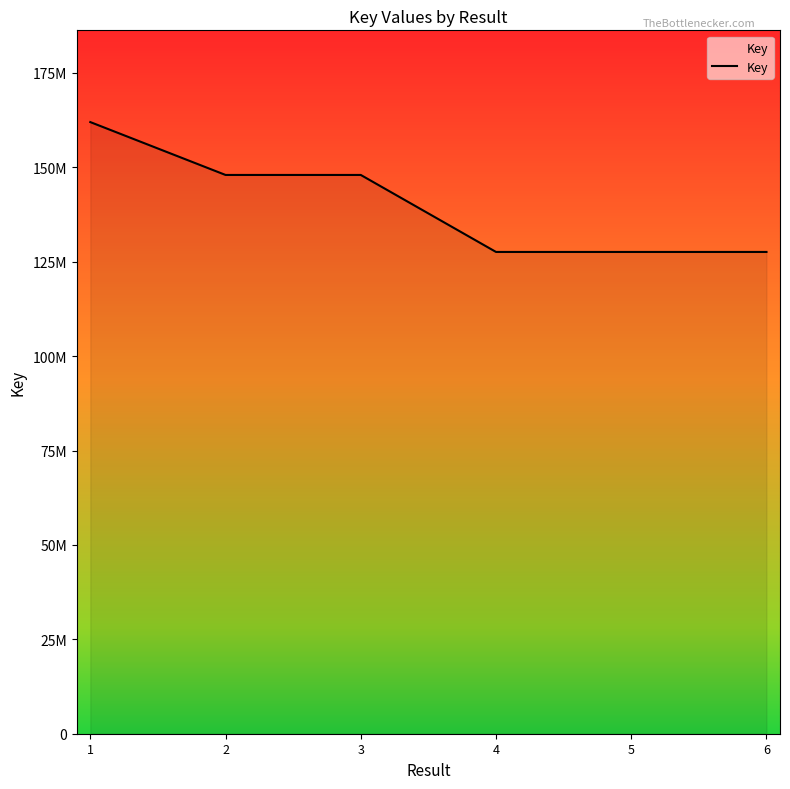

At which category does the chart reach its peak across all series?

1